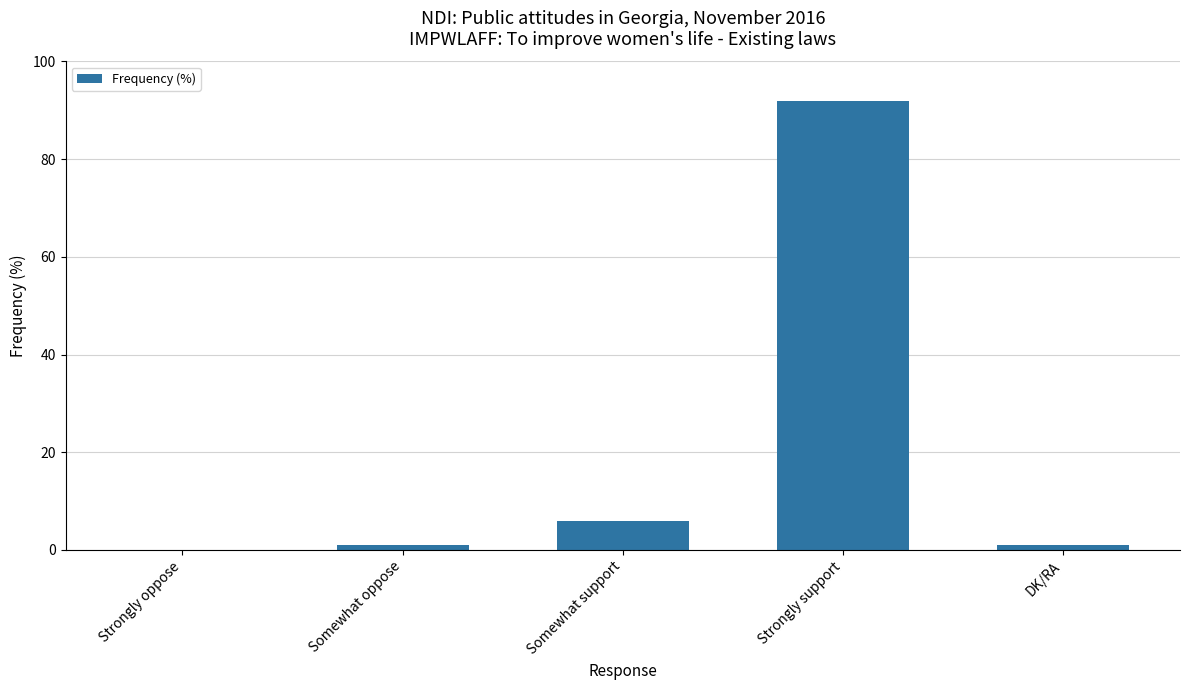

At which label is the value closest to 46?

Somewhat support